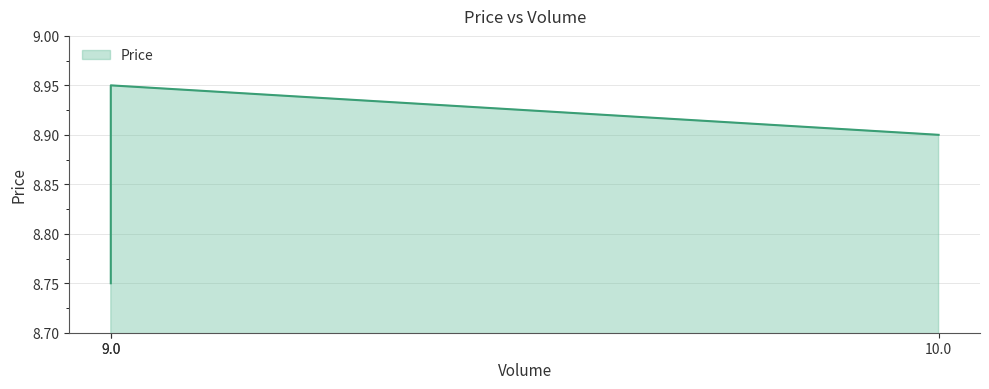

Reading left to right, extract all data points from this chart.

8.8	8.9	8.9